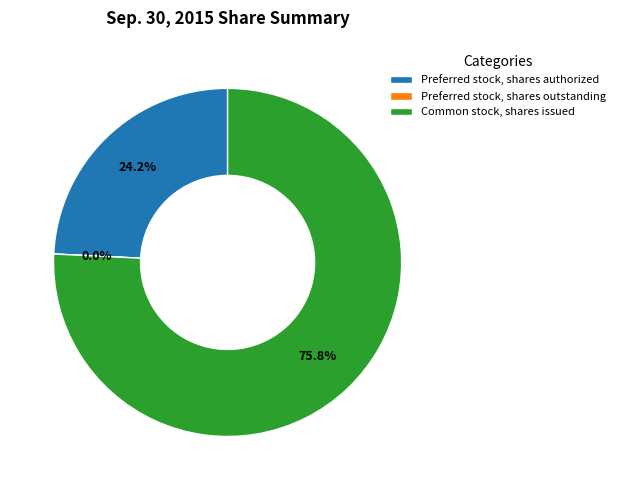

Combined, what portion of the pie is Common stock, shares issued and Preferred stock, shares authorized?

100.0%